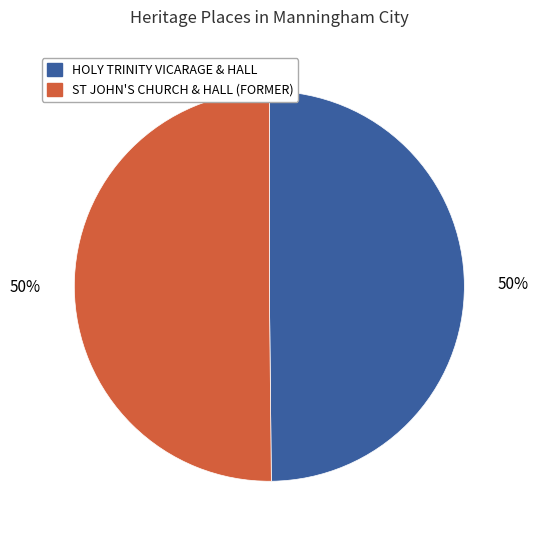

What percentage is the ST JOHN'S CHURCH & HALL (FORMER) slice, to the nearest percent?

50%